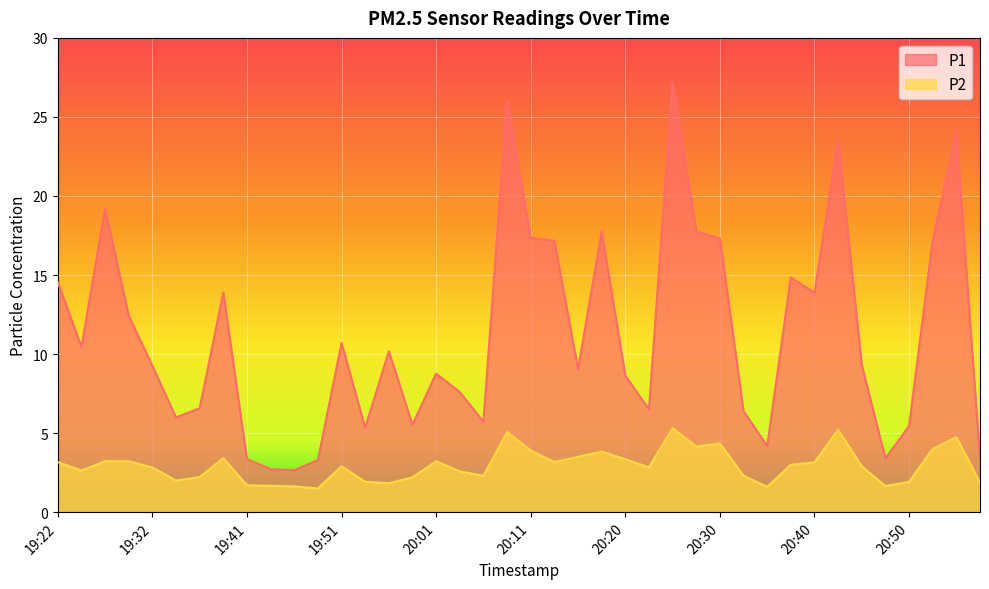

At which category does P2 reach its first local peak?

19:39